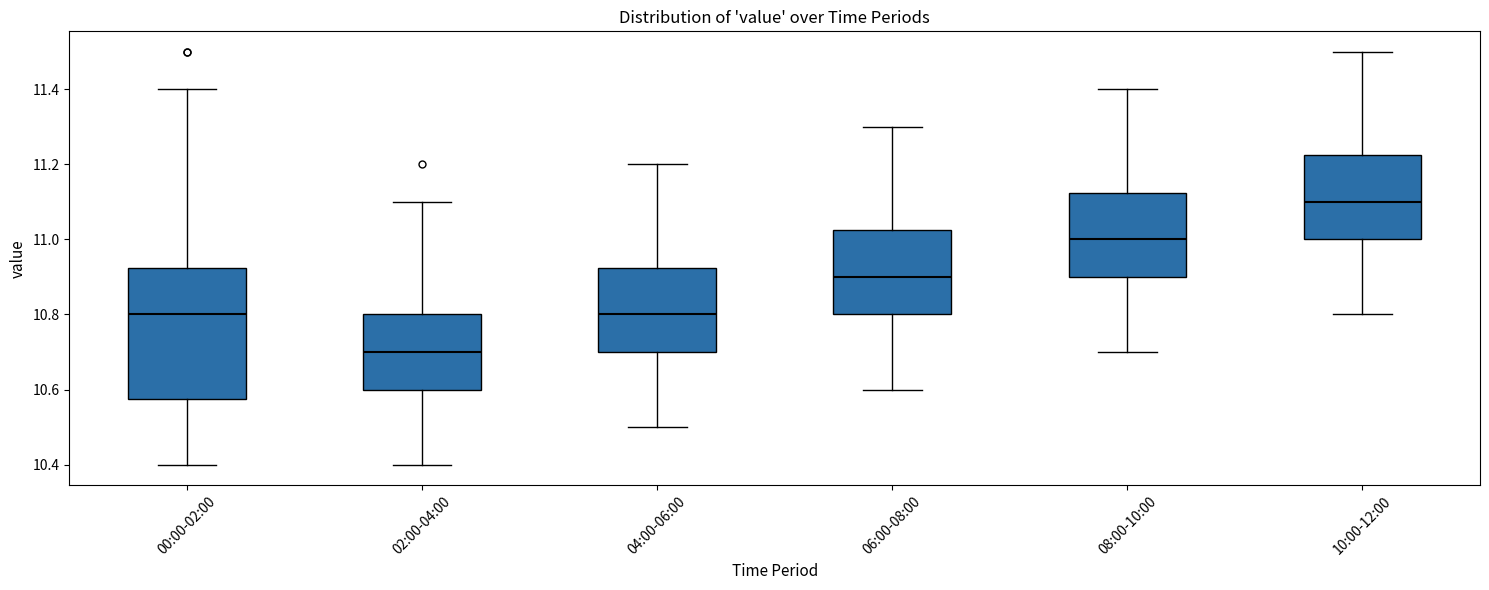

Reading left to right, transcribe this box plot: for each box, give where its median line is, the range the box spans, and where its two whiskers end, as read against the y-axis. The values are not printed on the chart, so give them approximately, as read against the axis.

00:00-02:00: median 10.80, box 10.58 to 10.92, whiskers 10.40 to 11.40
02:00-04:00: median 10.70, box 10.60 to 10.80, whiskers 10.40 to 11.10
04:00-06:00: median 10.80, box 10.70 to 10.92, whiskers 10.50 to 11.20
06:00-08:00: median 10.90, box 10.80 to 11.02, whiskers 10.60 to 11.30
08:00-10:00: median 11.00, box 10.90 to 11.12, whiskers 10.70 to 11.40
10:00-12:00: median 11.10, box 11.00 to 11.22, whiskers 10.80 to 11.50